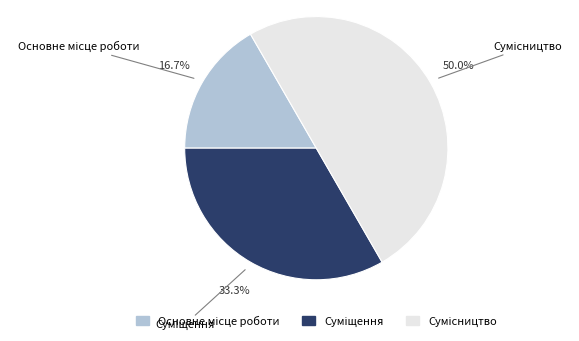

Rank the categories by value from highest to lowest.

Сумісництво, Суміщення, Основне місце роботи